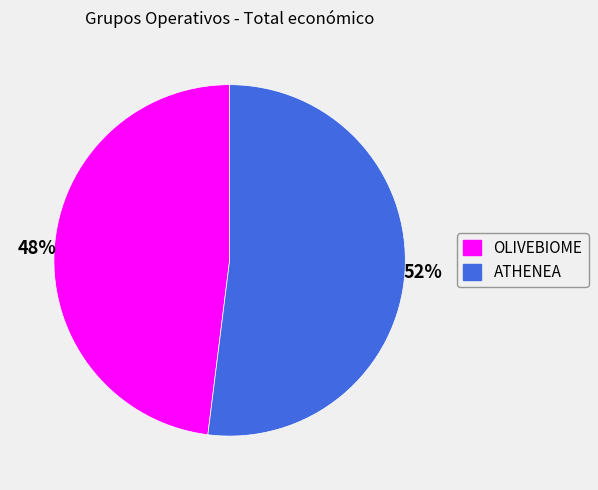

To the nearest percent, what is the average slice percentage?

50%